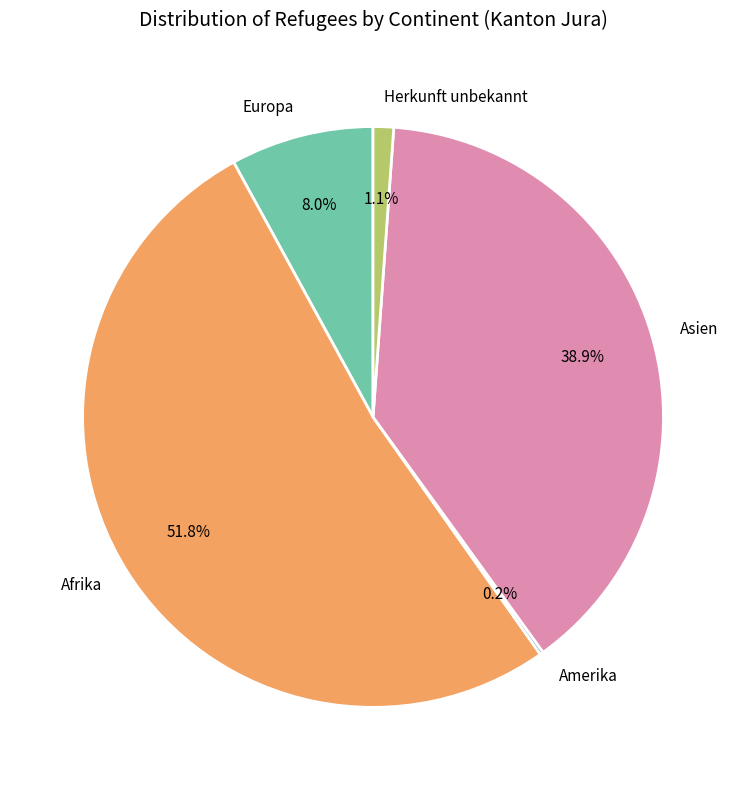

Between Europa and Afrika, which is larger?

Afrika